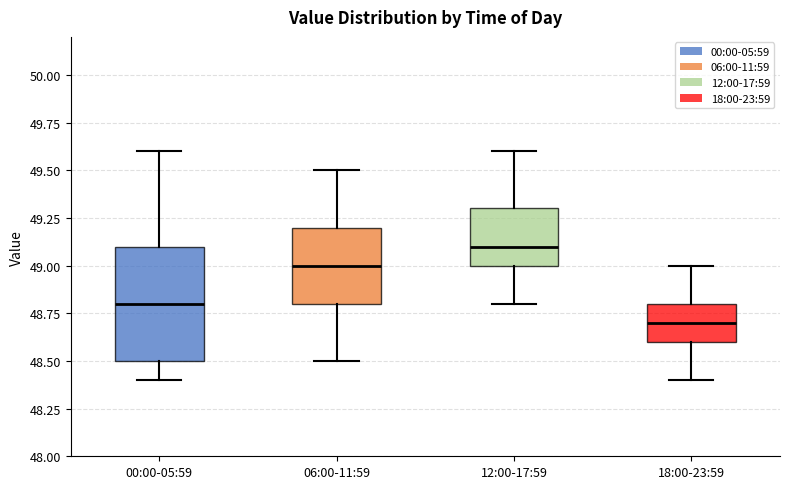

Reading left to right, transcribe this box plot: for each box, give where its median line is, the range the box spans, and where its two whiskers end, as read against the y-axis. The values are not printed on the chart, so give them approximately, as read against the axis.

00:00-05:59: median 48.8, box 48.5 to 49.1, whiskers 48.4 to 49.6
06:00-11:59: median 49.0, box 48.8 to 49.2, whiskers 48.5 to 49.5
12:00-17:59: median 49.1, box 49.0 to 49.3, whiskers 48.8 to 49.6
18:00-23:59: median 48.7, box 48.6 to 48.8, whiskers 48.4 to 49.0